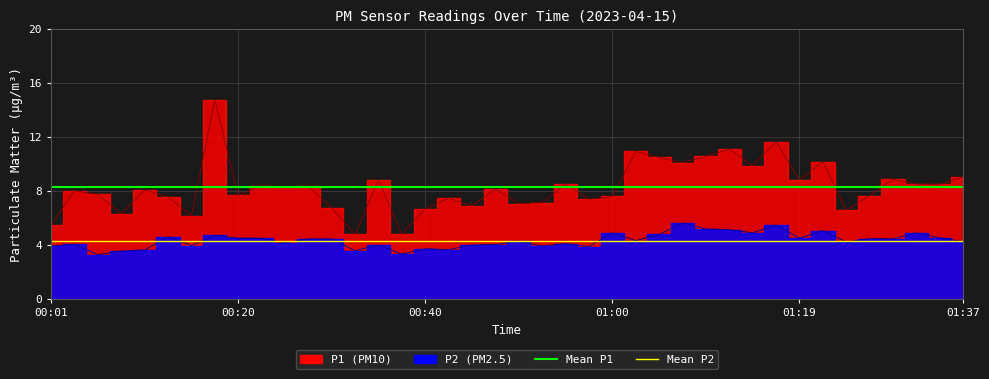

Does the chart display data point markers on the line(s)?

No